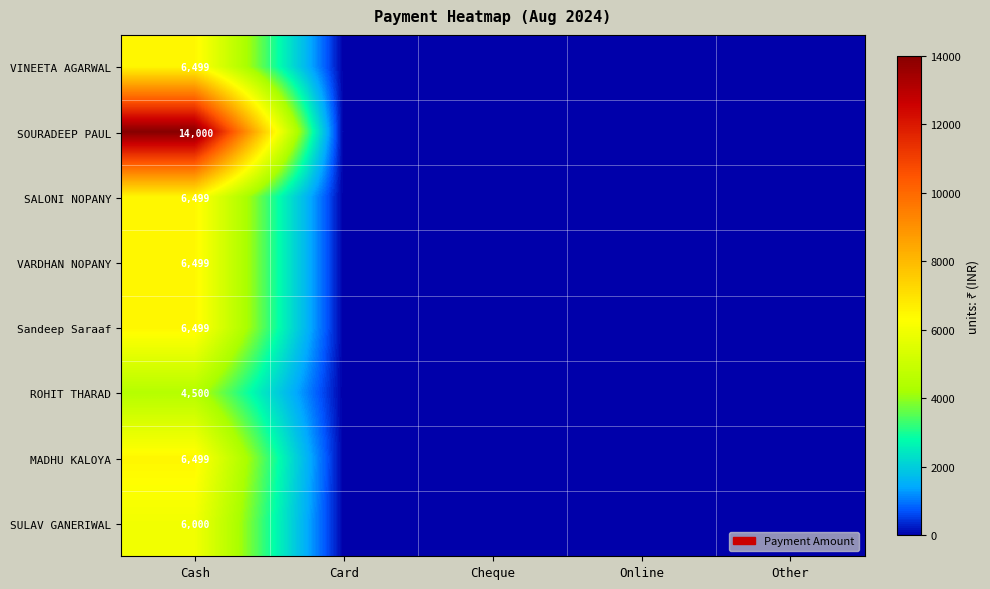

Is the value of SOURADEEP PAUL at Cash greater than the value of SULAV GANERIWAL at Cash?

Yes